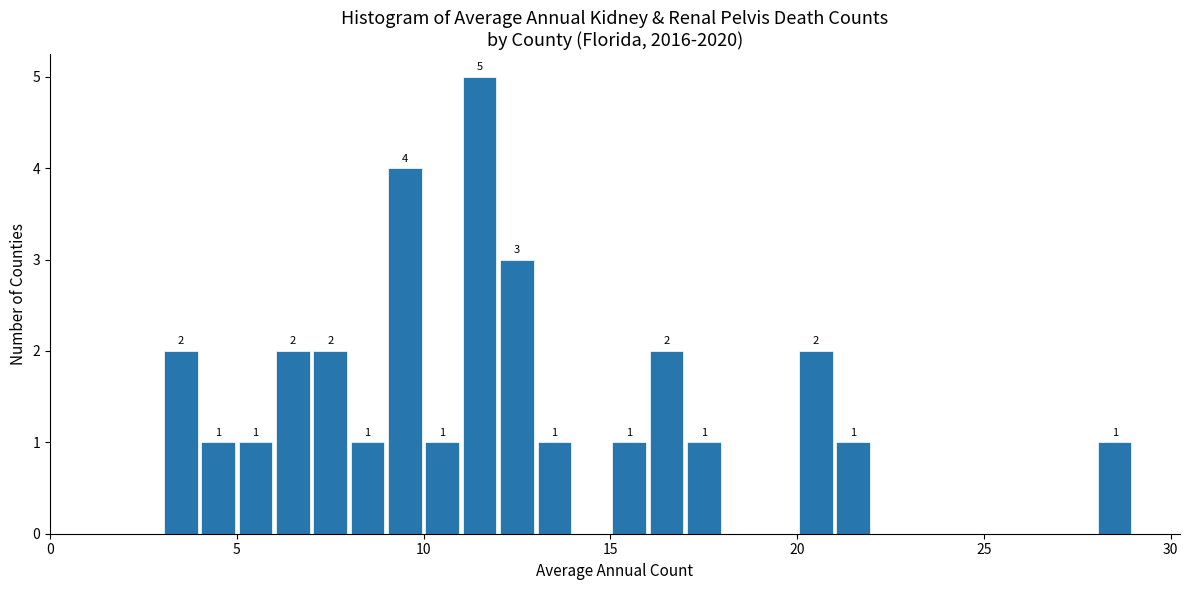

Read against the x-axis, roughly where is the centre of the tallest bar?

11.5